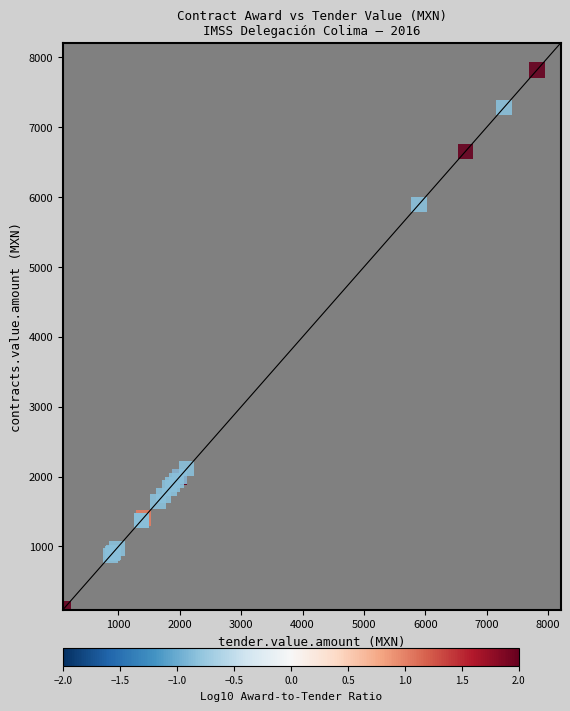

What Y value in the scatter plot is closest to 3961?

2113.5